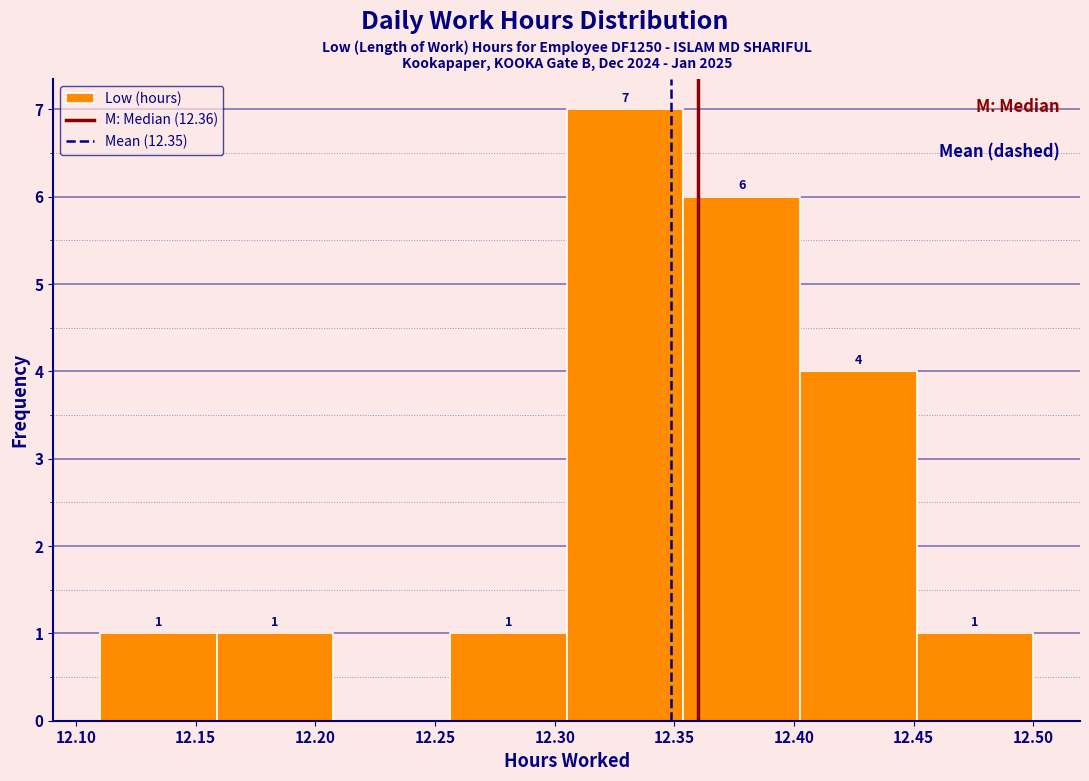

Over which range of the x-axis is the bar tallest?

12.305 to 12.355